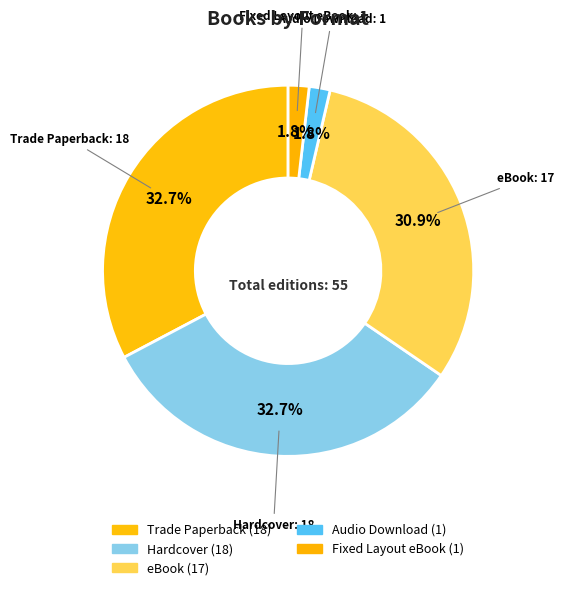

How many slices are in this pie chart?

5